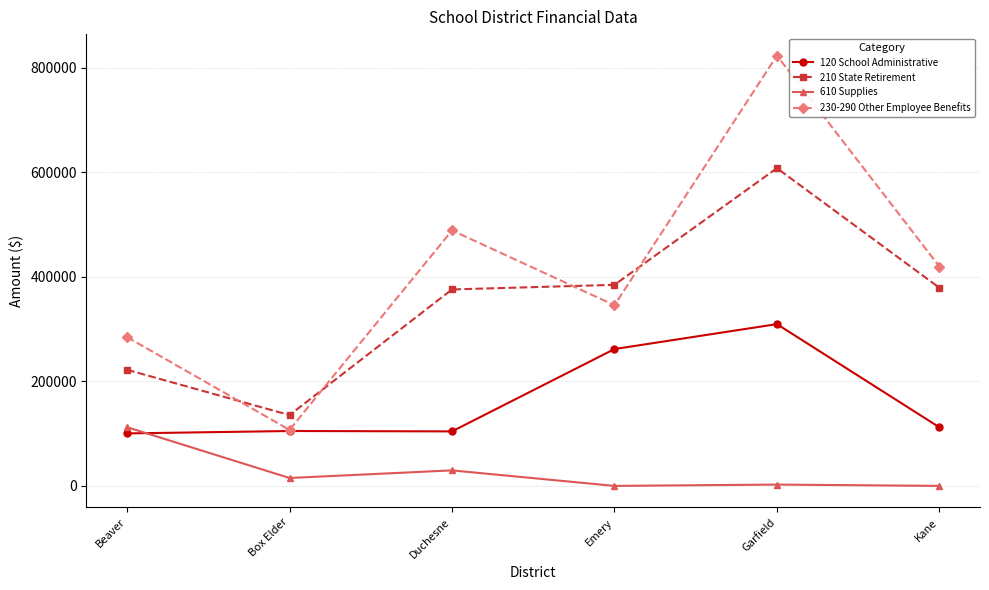

The 210 State Retirement series shows 135504.2 at Box Elder. True or false?

True